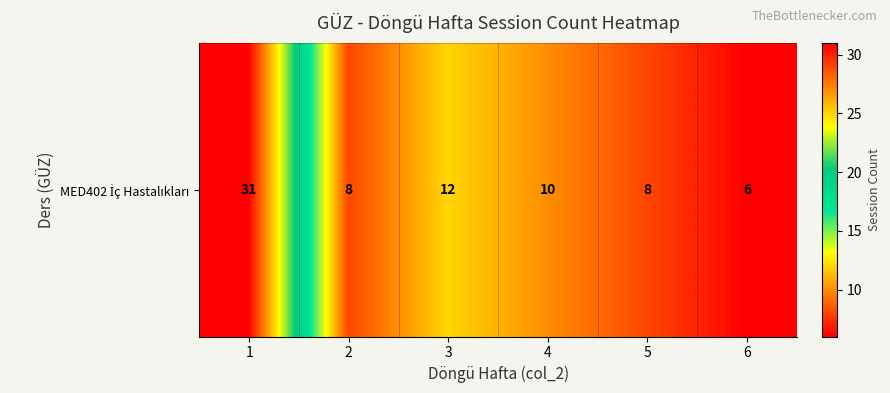

The chart shows a value of 11 at 5. True or false?

False